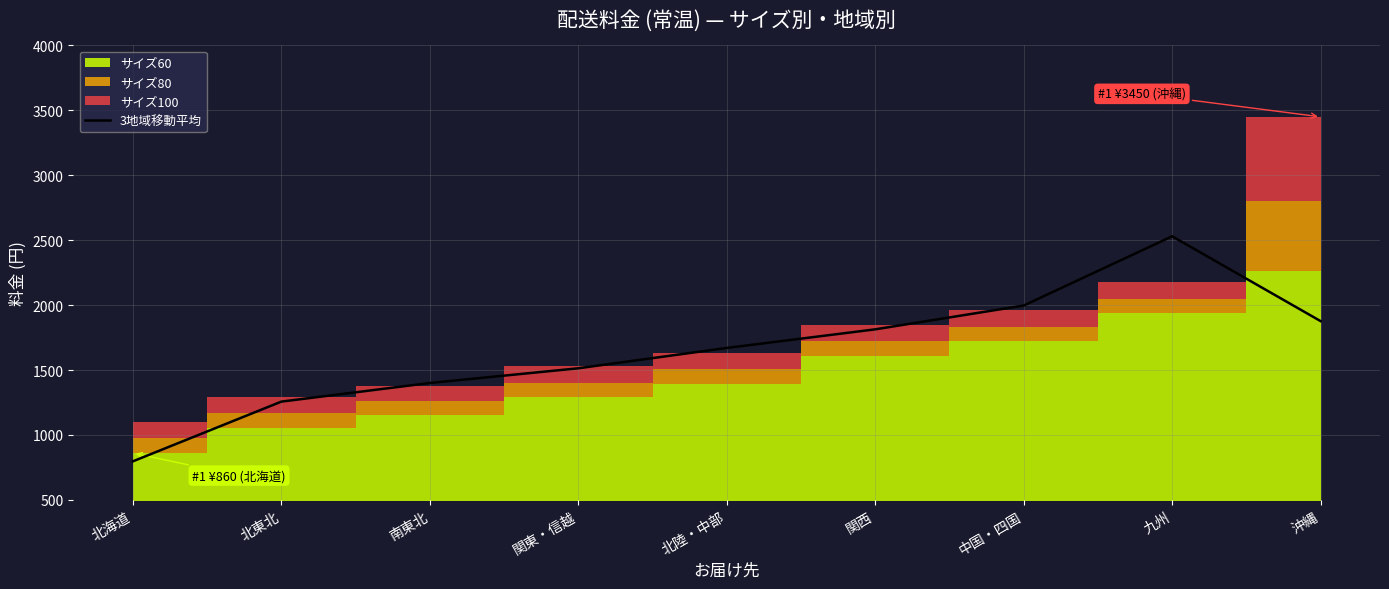

Which has a higher value, 沖縄 or 関東・信越?

沖縄